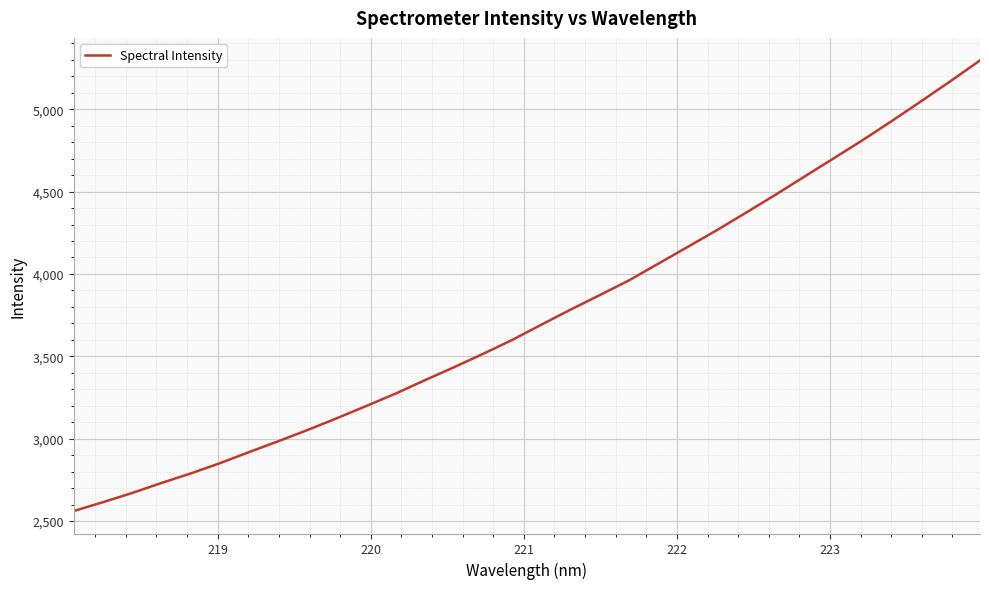

What is the difference between the maximum and minimum values?

2736.0